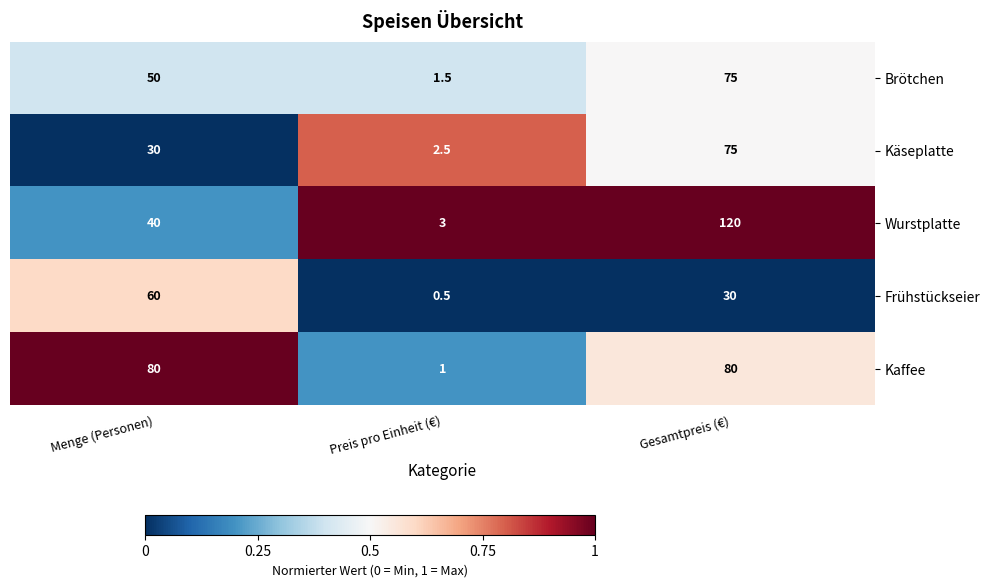

What is the sum of all Kaffee values?

161.0